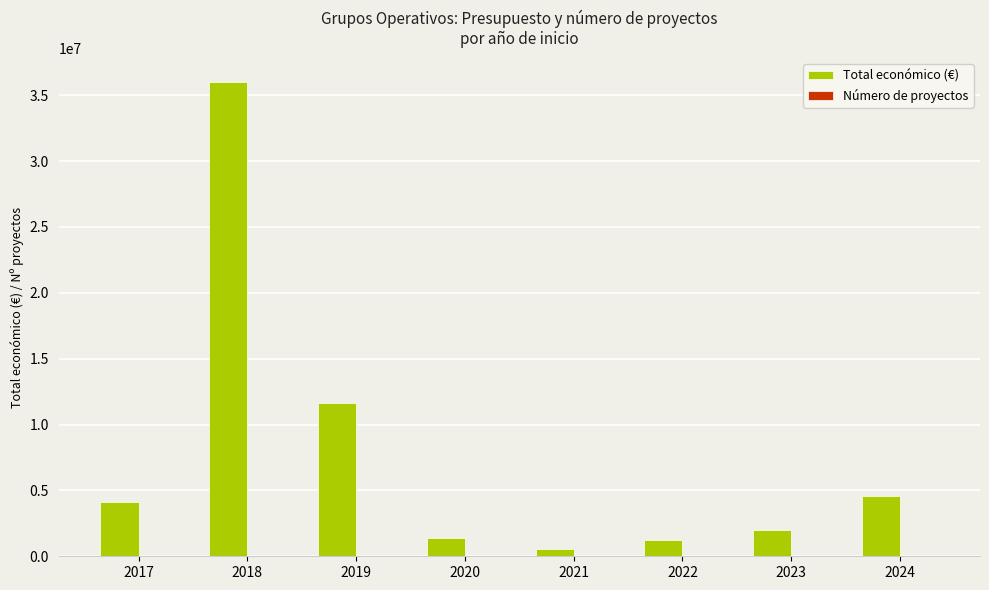

Which series changed the most between 2019 and 2020?

Total económico (€)